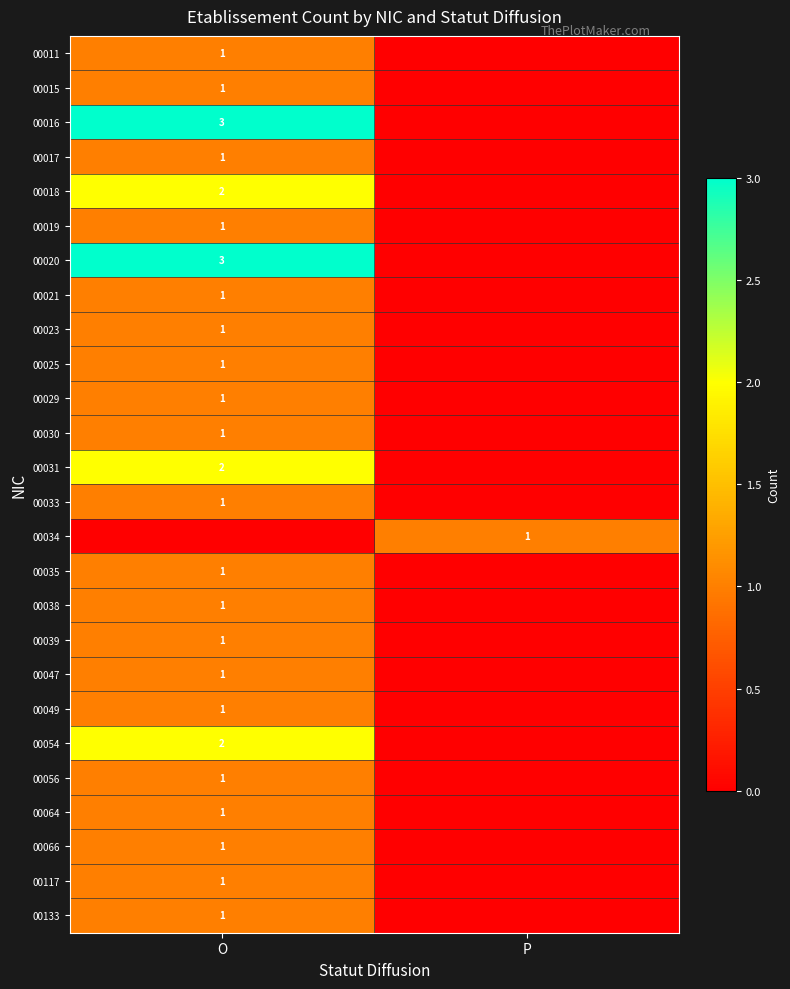

True or false: 00033 has a value of 2 at O.

False